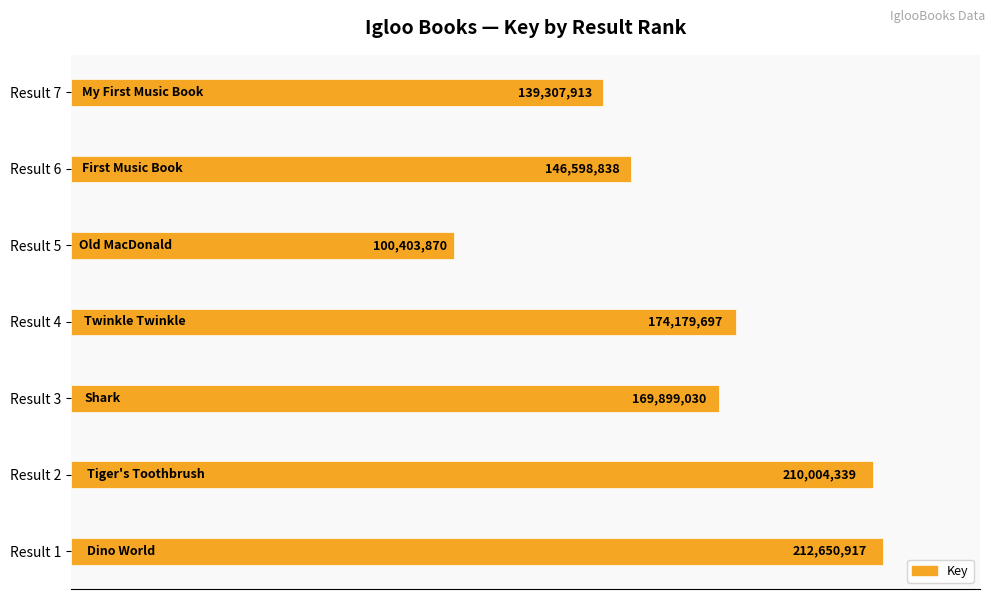

What is the average value?

164720658